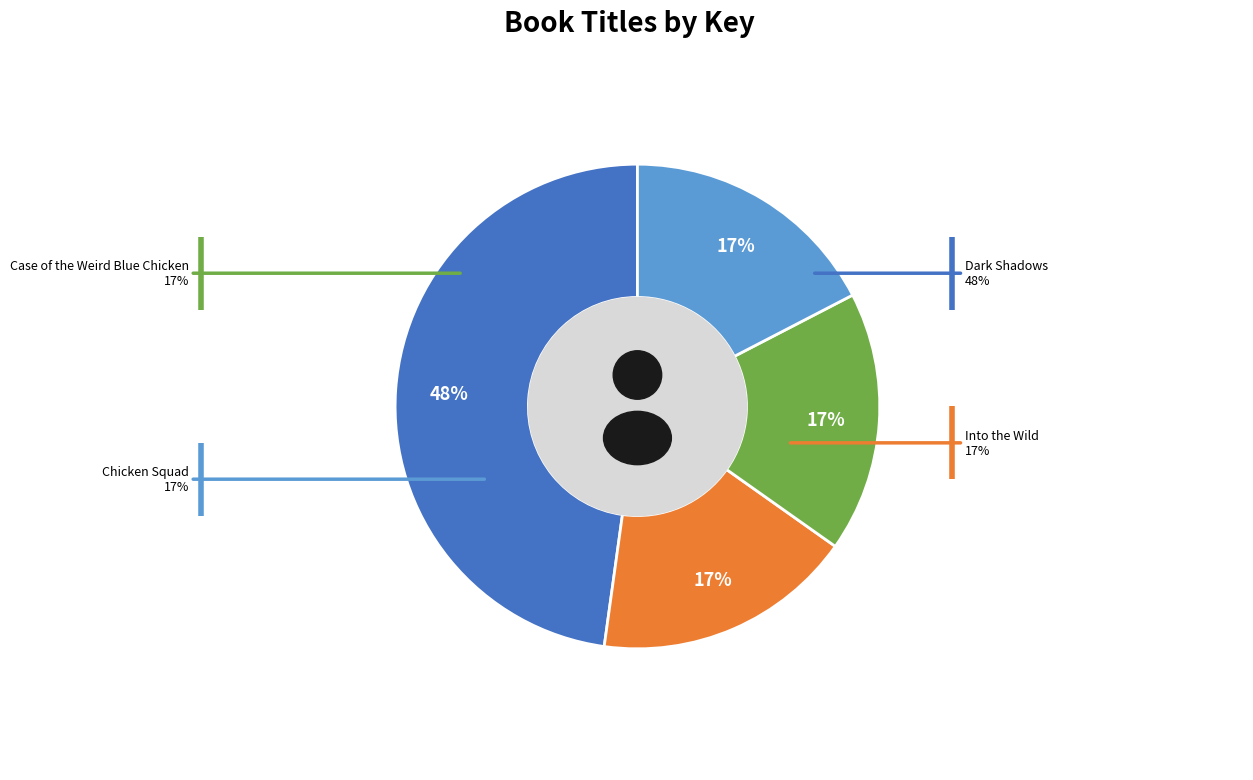

Which slice is the smallest?

Chicken Squad